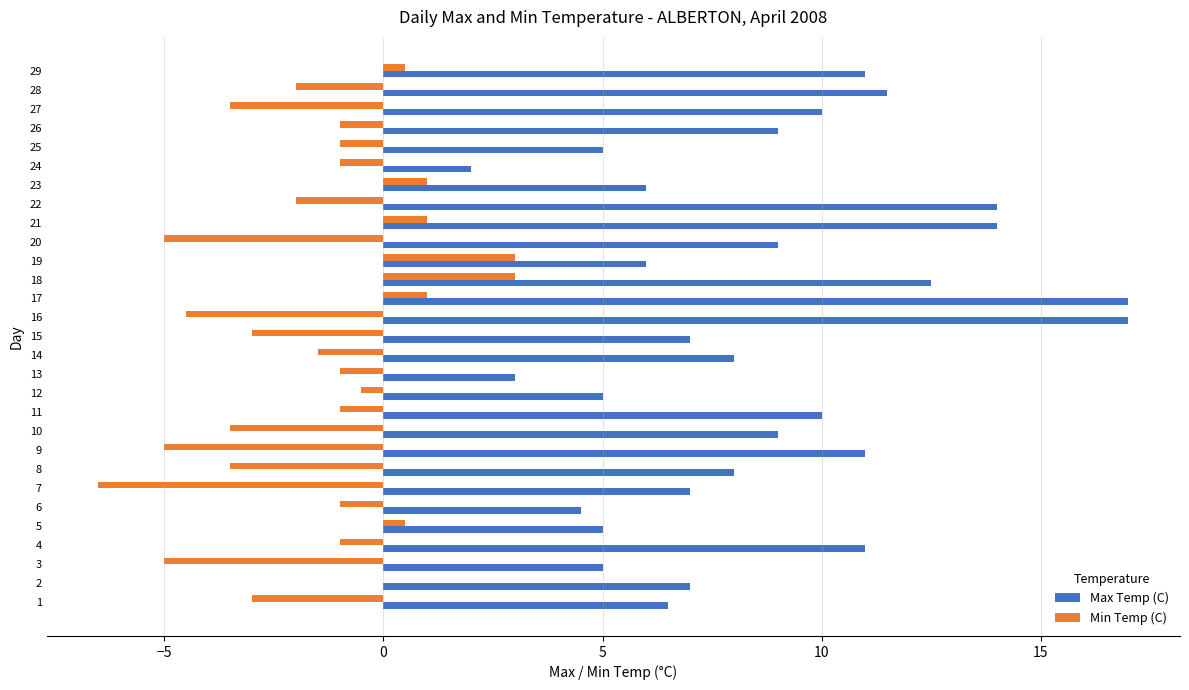

Which series has the largest total across all categories?

Max Temp (C)